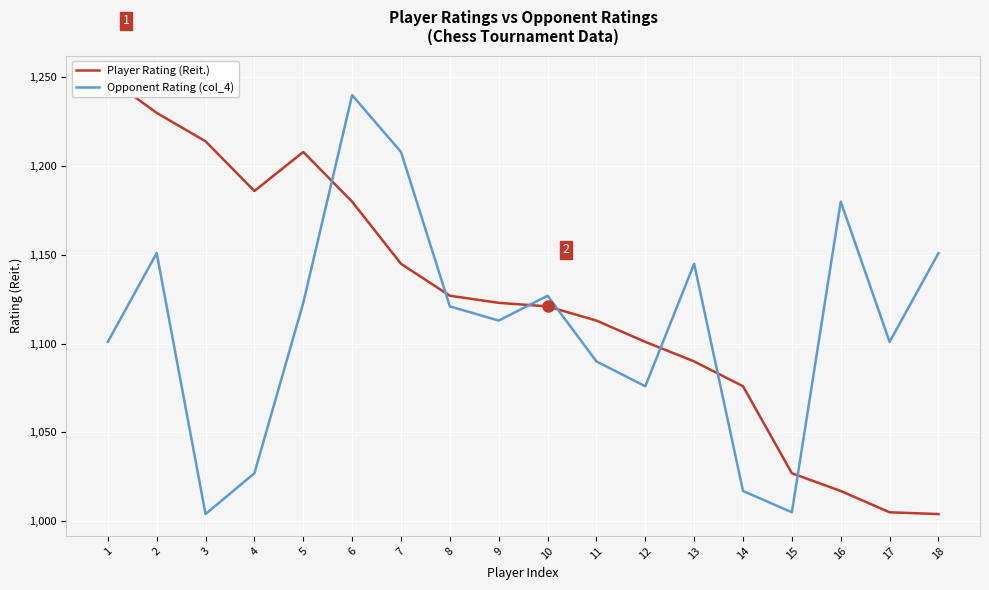

How many data points in Opponent Rating (col_4) are above 1121?

8